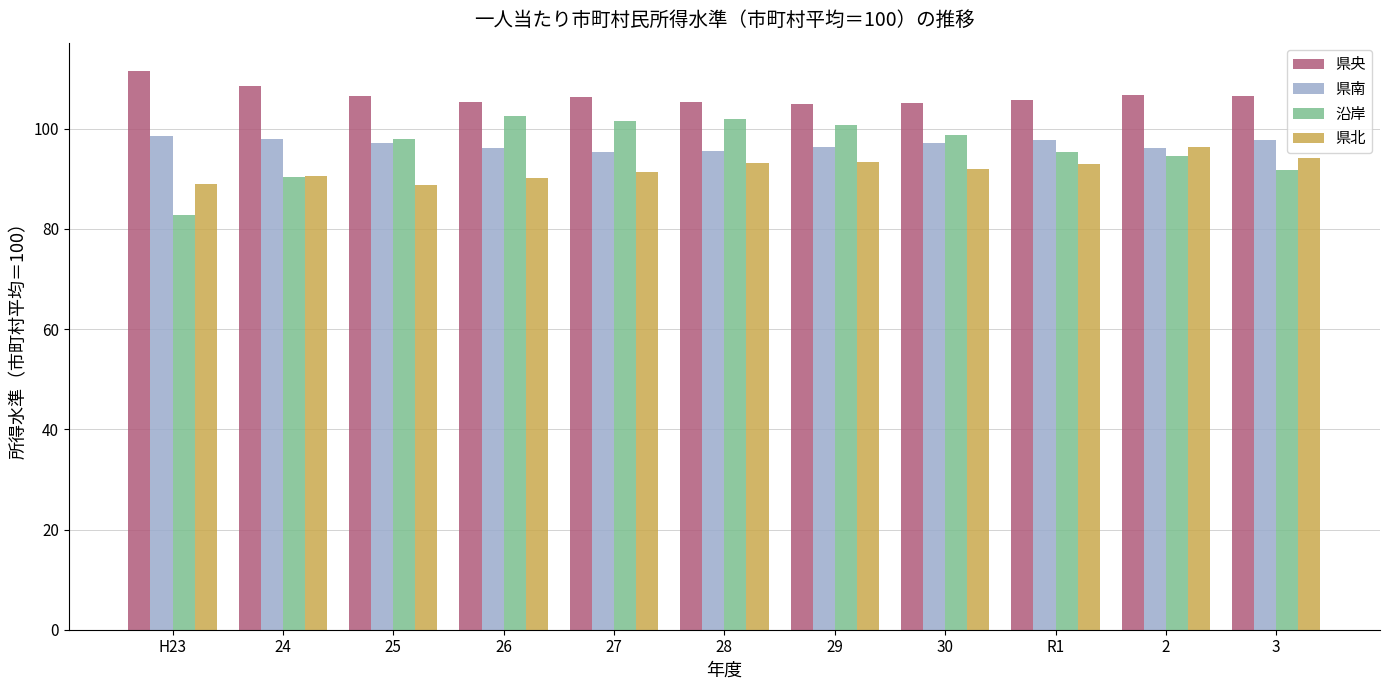

The 沿岸 series shows 98.0 at 25. True or false?

True